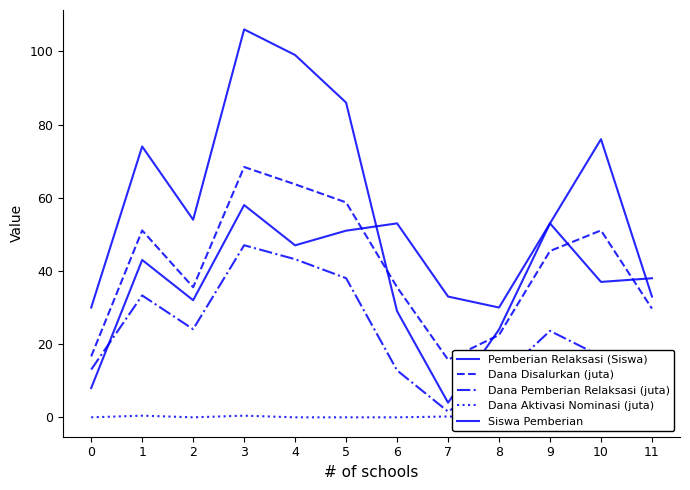

How many values in the Siswa Pemberian series exceed 47?

5